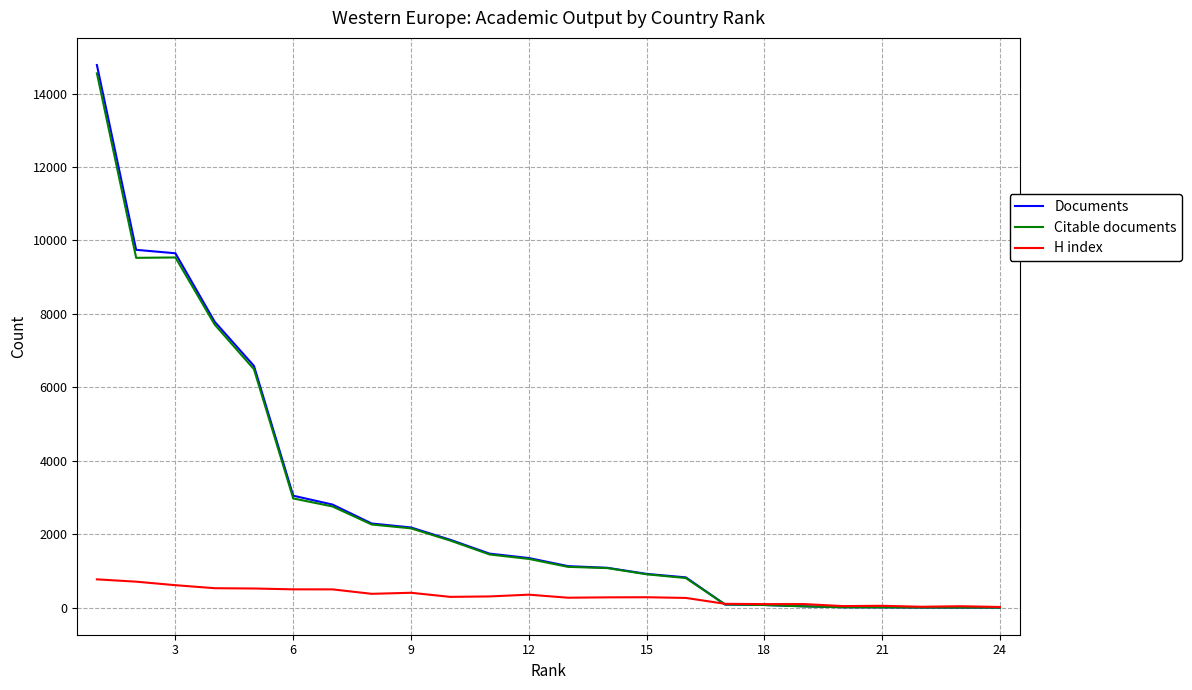

What is the minimum value for H index?

18